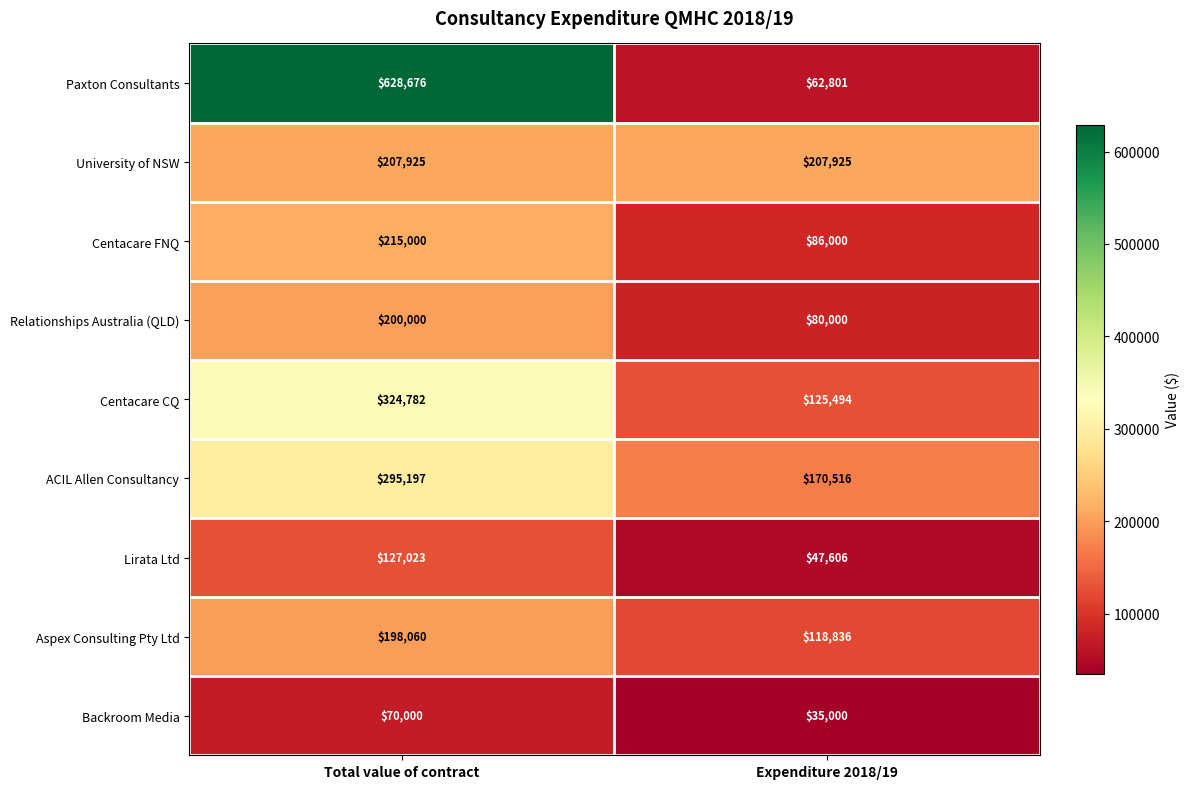

At which category is the sum across all series the highest?

Total value of contract